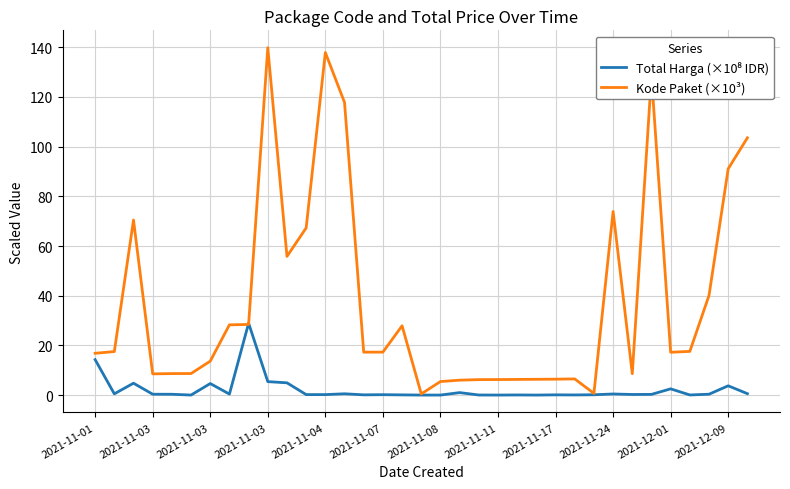

What is the difference between the maximum and minimum values in the Kode Paket (×10³) series?

139.4